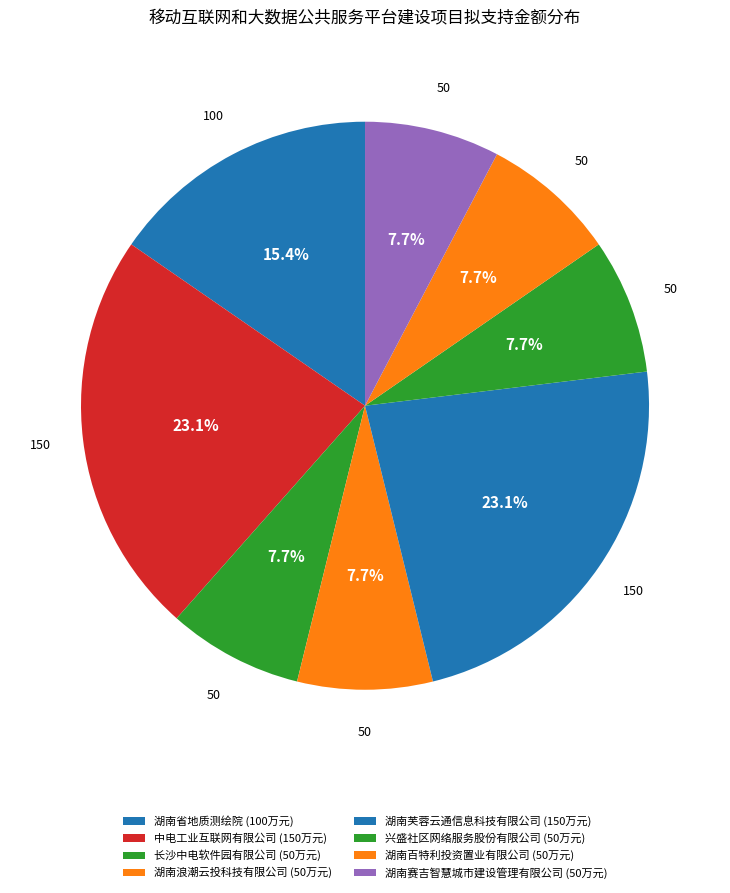

To the nearest percent, what is the average slice percentage?

12%